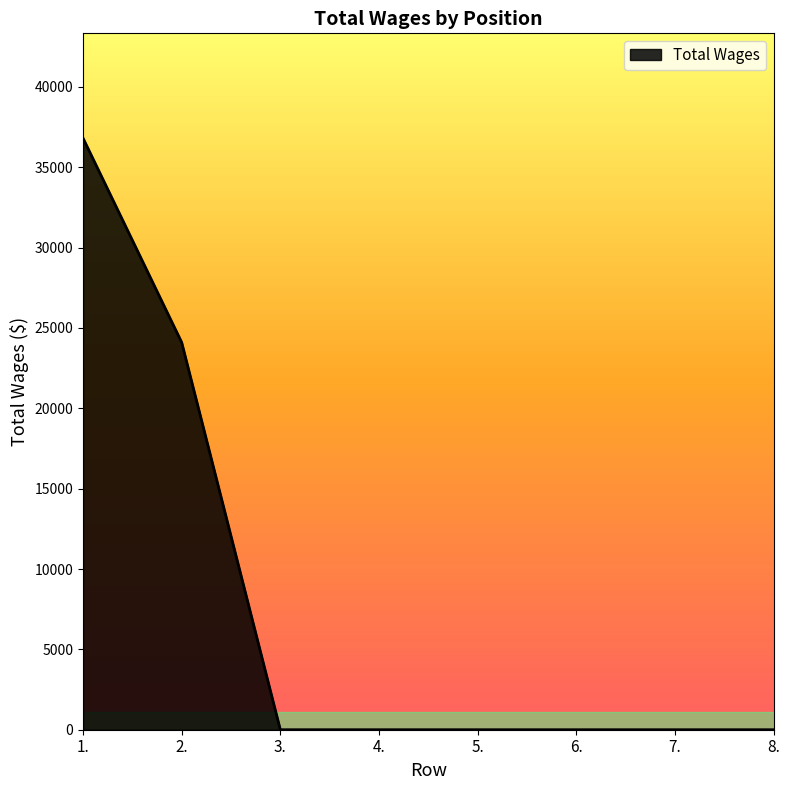

Reading right to left, what are all the values shown in this chart?

0	0	0	0	0	0	24106	36815